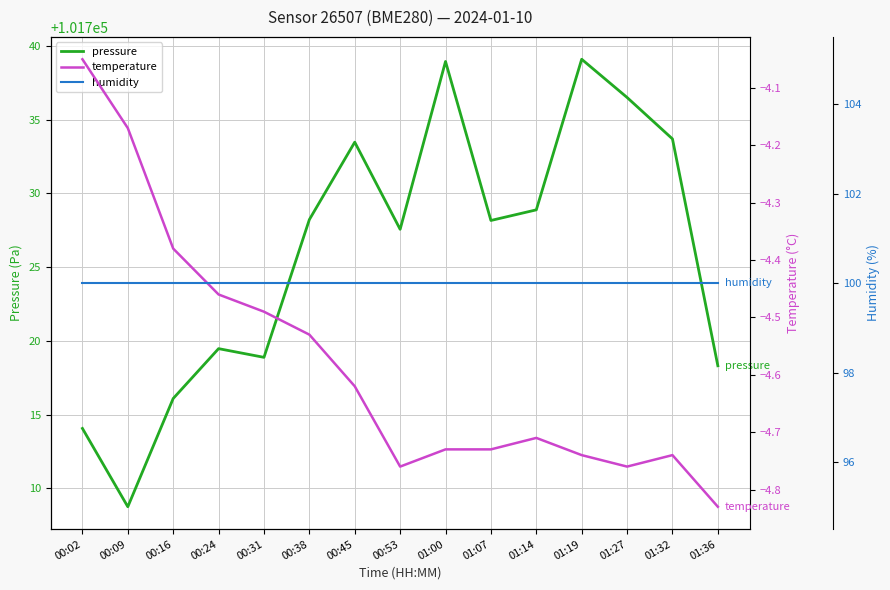

What are all the series names shown in the legend?

pressure, temperature, humidity